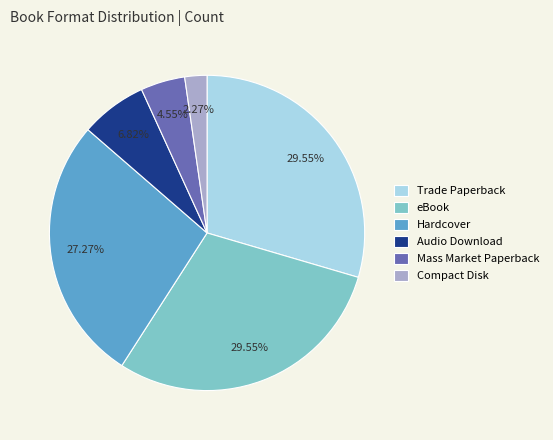

To the nearest percent, what is the combined percentage of Audio Download and eBook?

36%